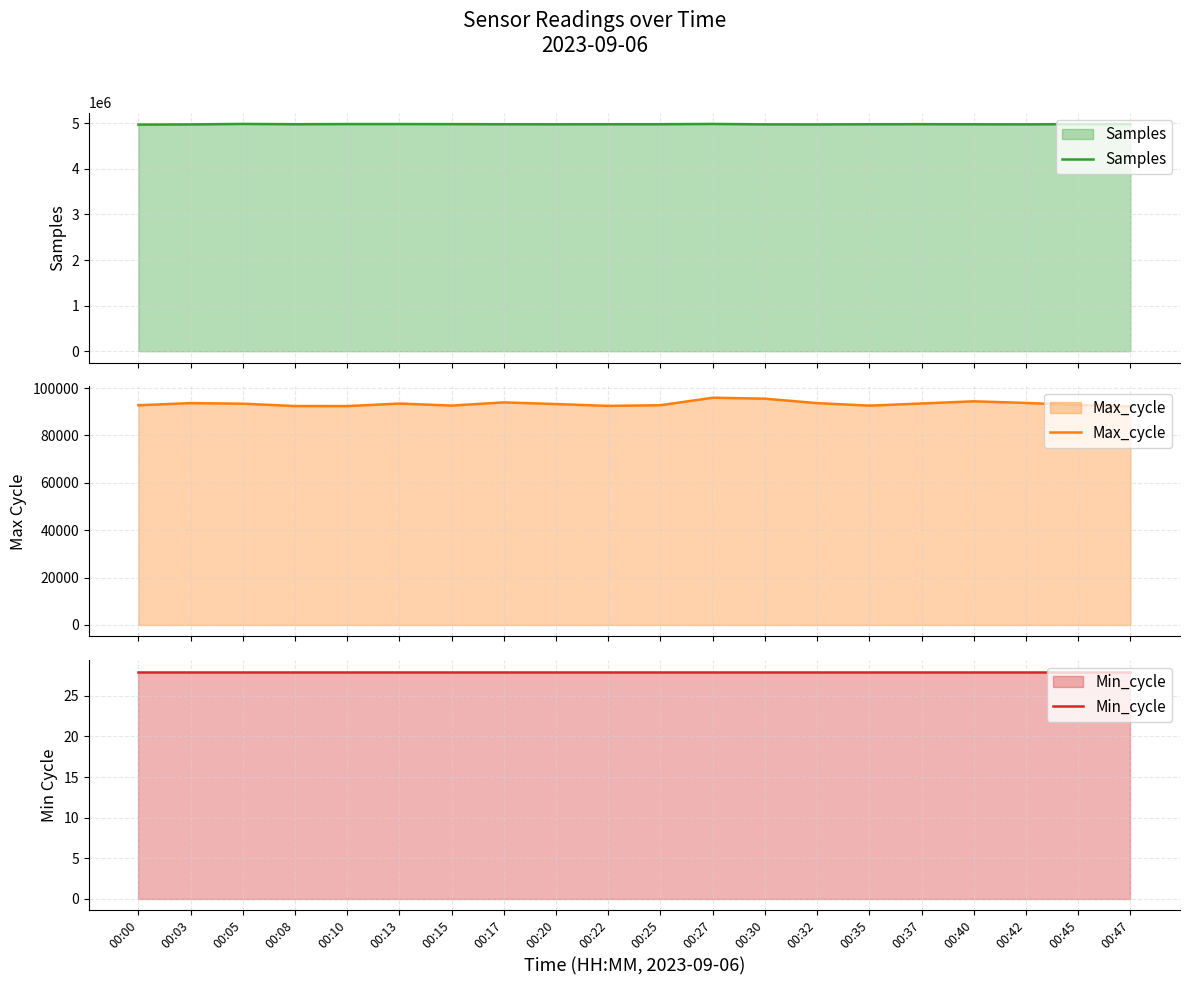

Reading right to left, extract all data points from this chart.

Samples: 4980713	4981305	4975990	4977608	4979914	4978178	4974573	4975640	4984915	4979094	4978501	4977341	4978609	4980701	4982431	4982313	4978788	4985352	4974665	4971260
Max_cycle: 92289	92838	93735	94420	93499	92589	93646	95533	95933	92769	92481	93258	93963	92616	93473	92405	92426	93405	93662	92742
Min_cycle: 28	28	28	28	28	28	28	28	28	28	28	28	28	28	28	28	28	28	28	28